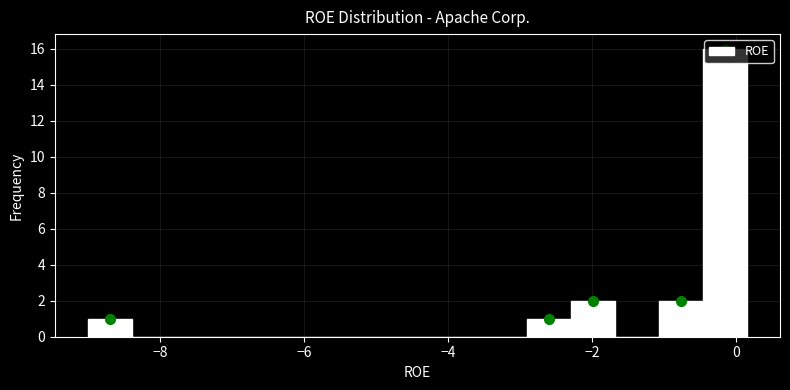

Read against the x-axis, roughly where is the centre of the tallest bar?

-0.2